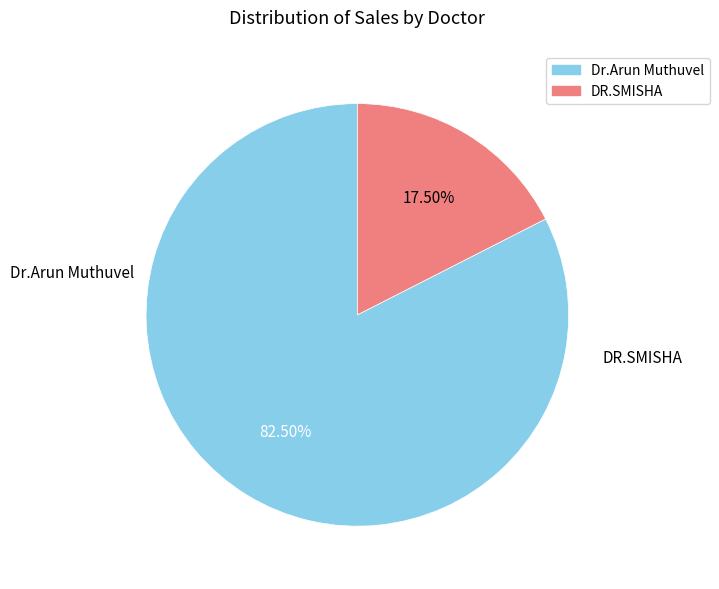

Does any single category account for the majority?

Yes